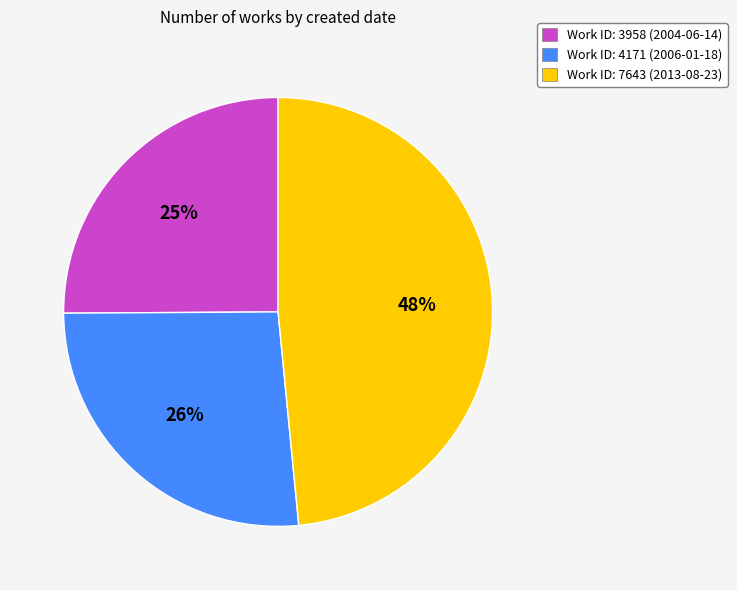

The Work ID: 4171 (2006-01-18) slice represents 26% of the pie. True or false?

True